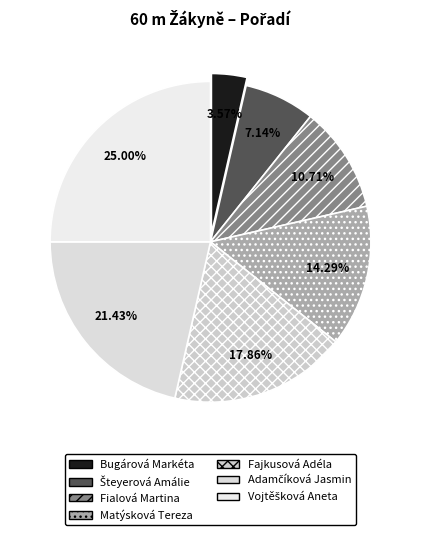

How many slices are in this pie chart?

7